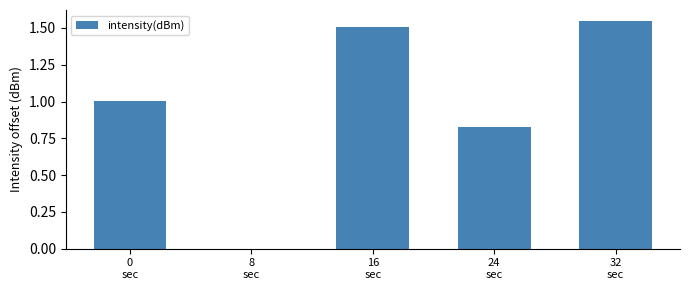

What is the sum of all values?

4.9